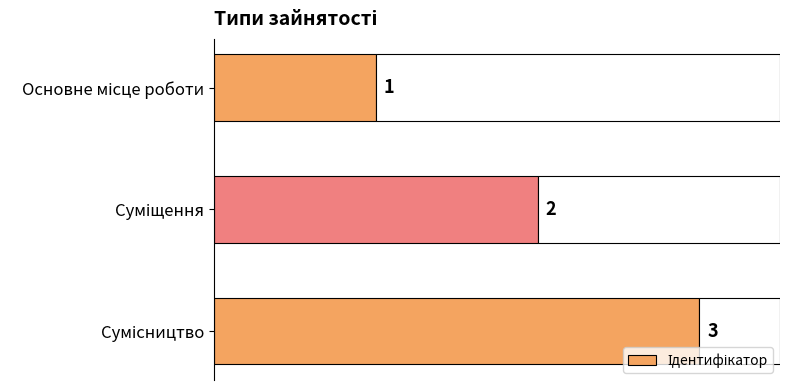

How many data points are above 2?

1